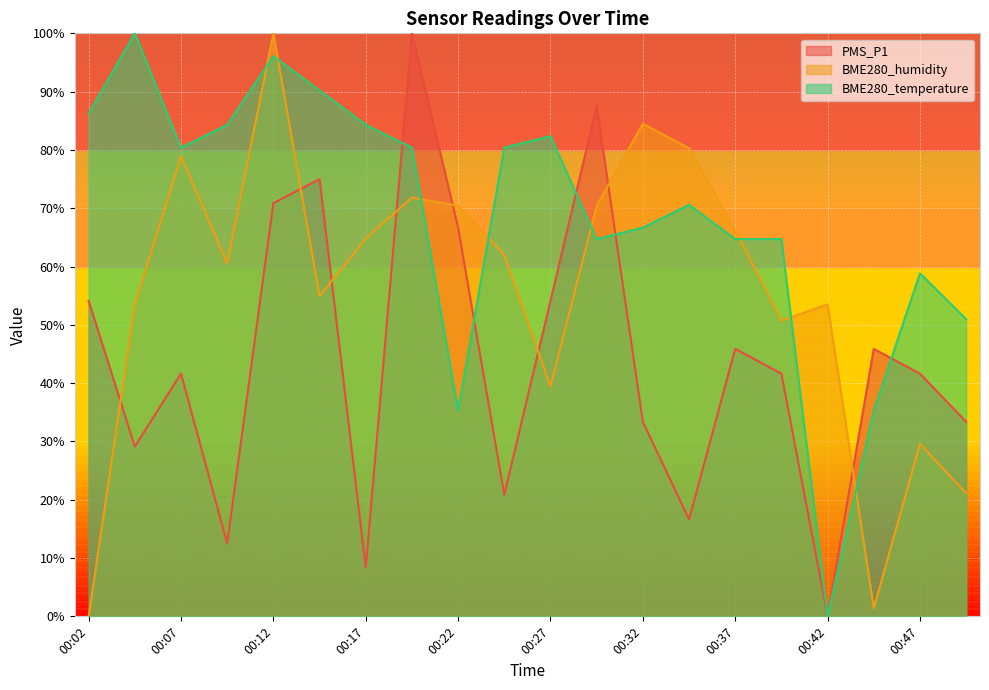

True or false: BME280_temperature and BME280_humidity intersect in this chart.

True